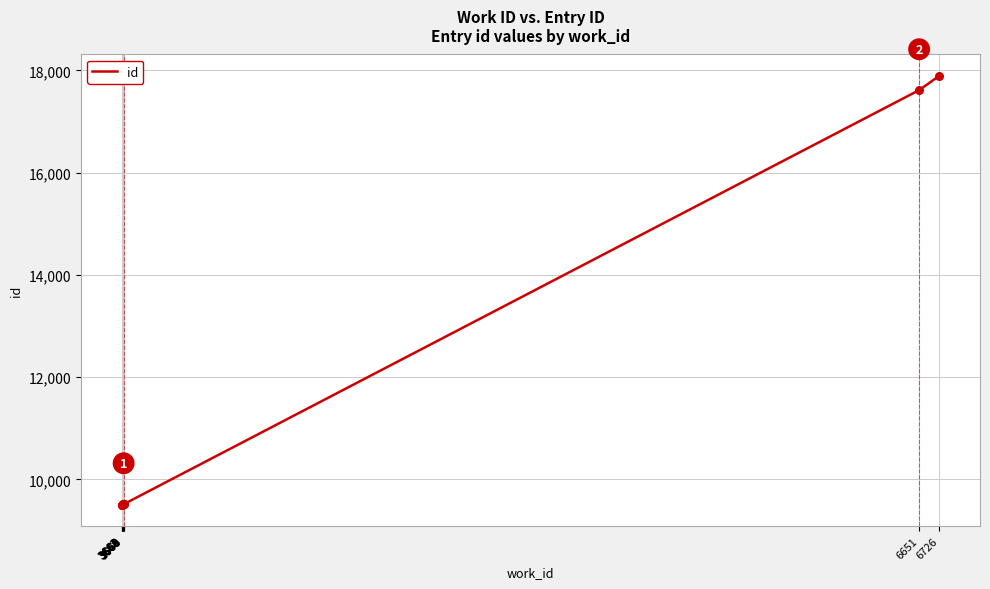

What is the greatest value displayed?

17891